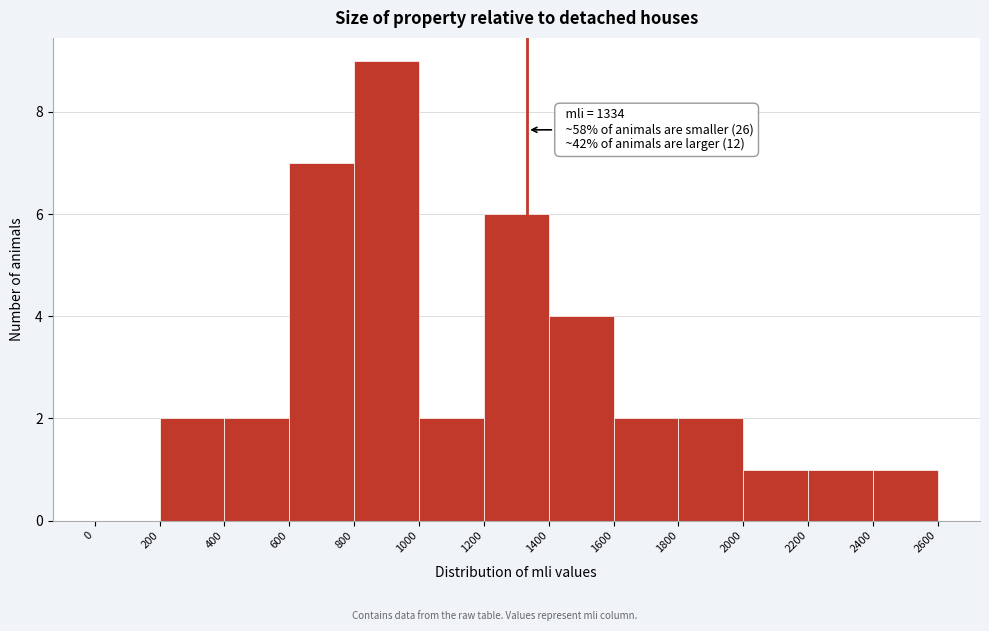

Over which range of the x-axis is the bar tallest?

800 to 1000